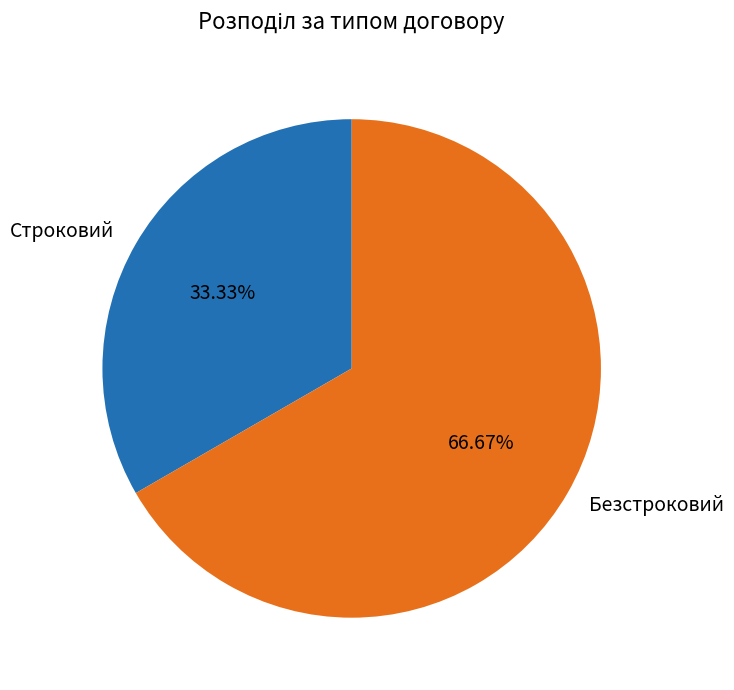

What percentage is NOT represented by Строковий?

66.7%